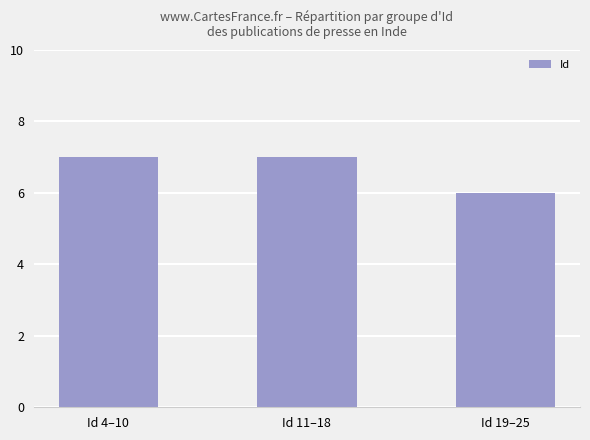

The value at Id 4–10 is 7. True or false?

True